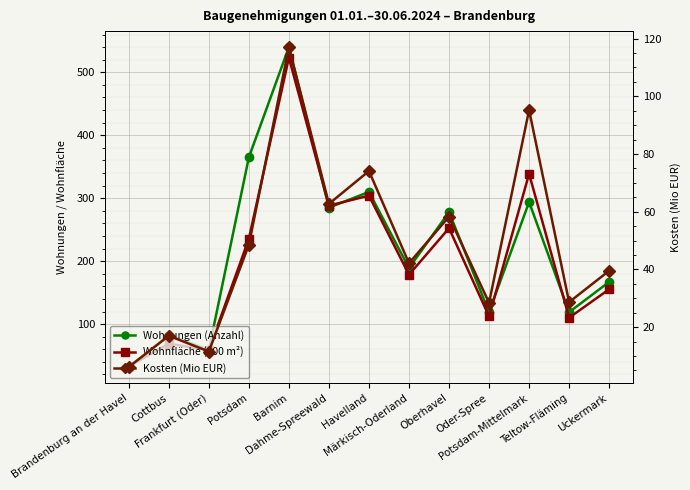

True or false: Wohnungen (Anzahl) has a value of 189.0 at Märkisch-Oderland.

True